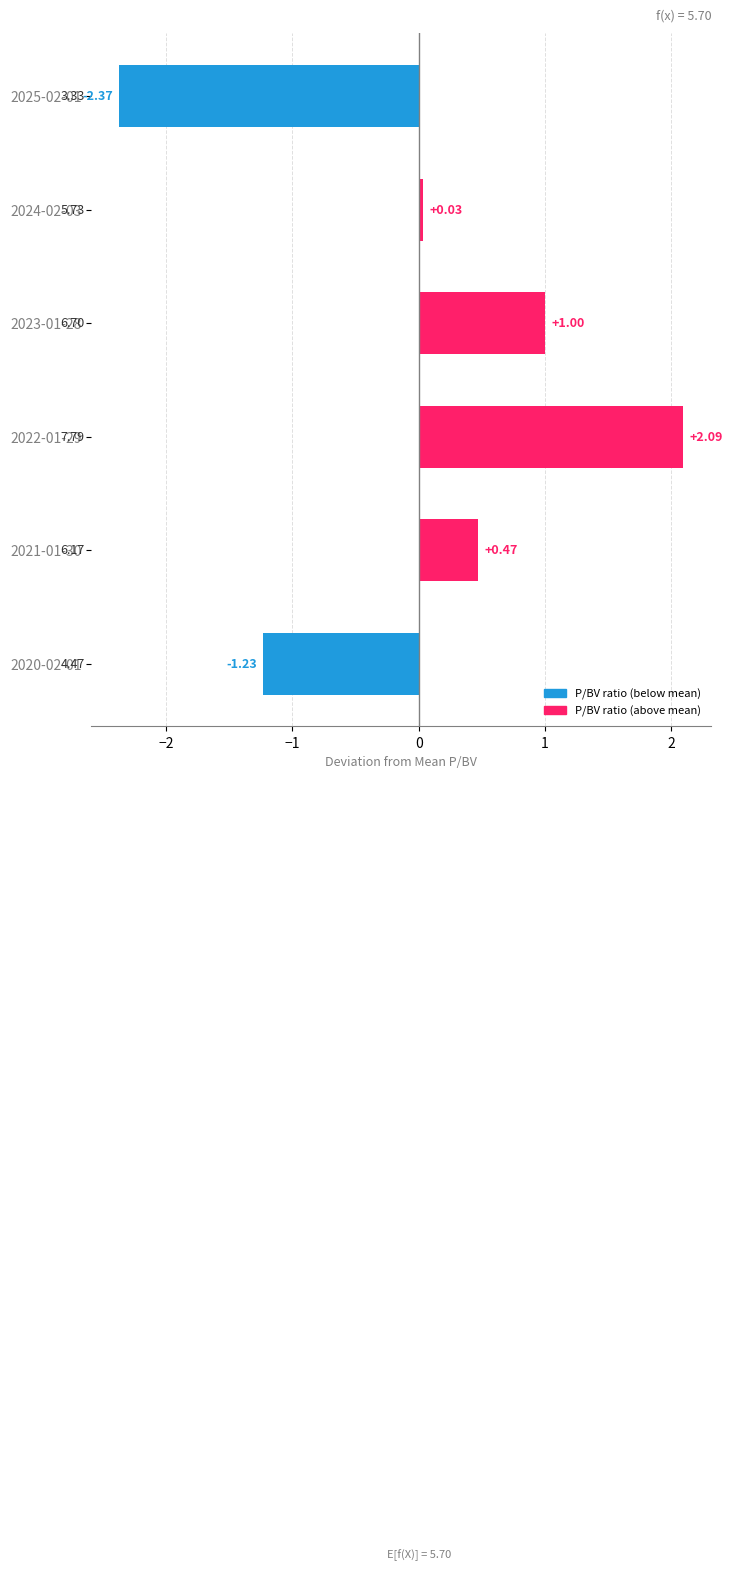

How many bars are there in total?

6